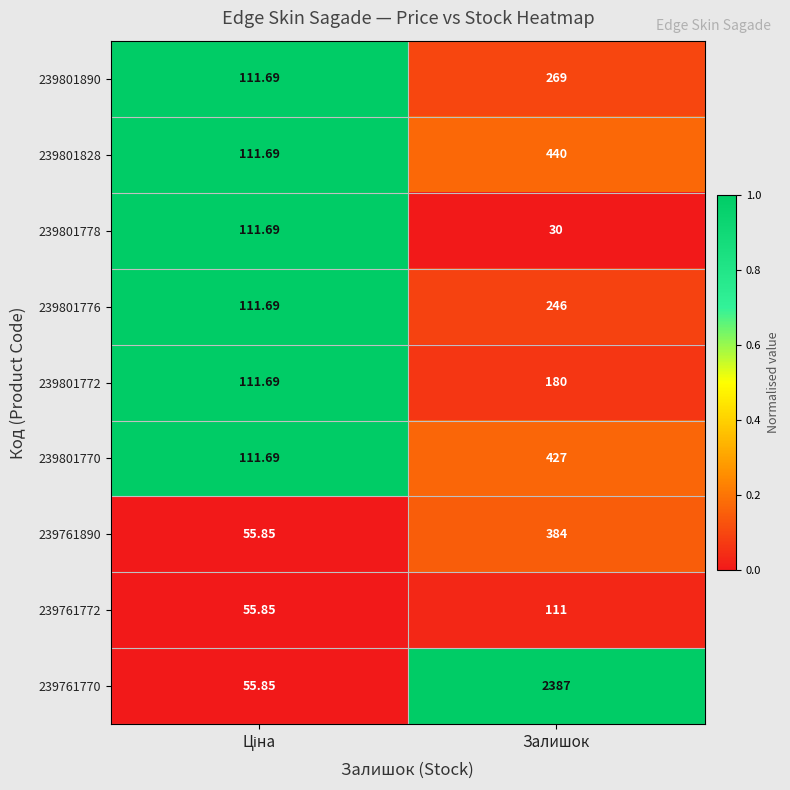

At which category is the sum across all series the highest?

Залишок